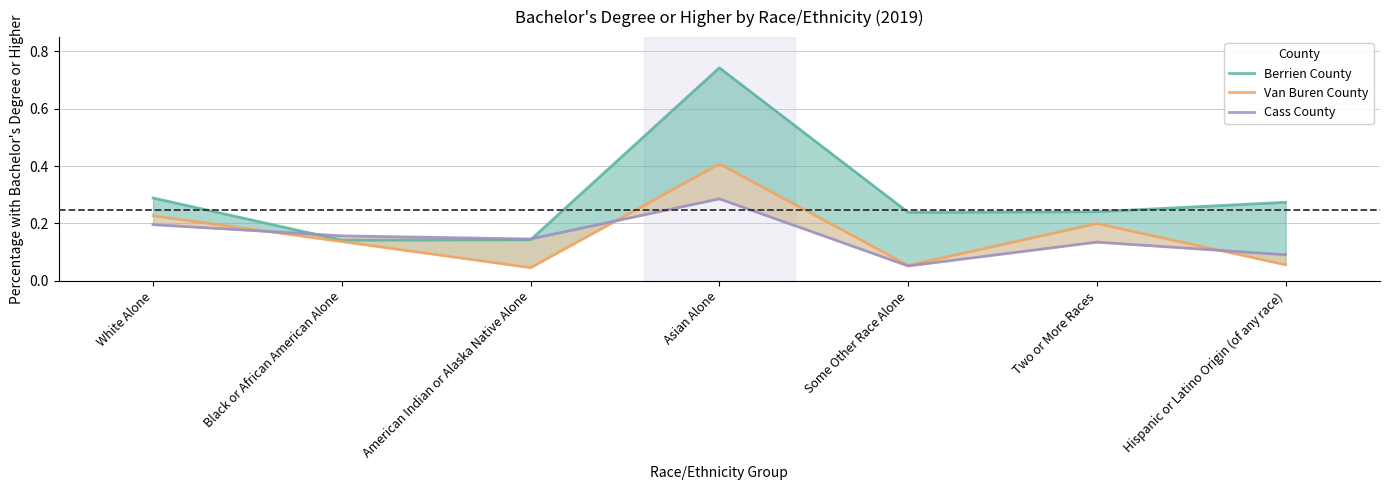

What is the average value of the Berrien County series?

0.3